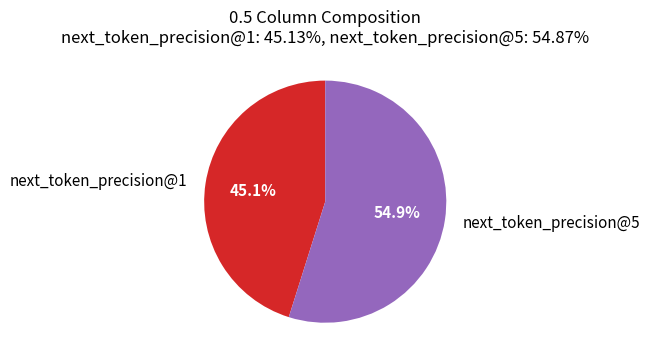

Rank the categories by value from highest to lowest.

next_token_precision@5, next_token_precision@1